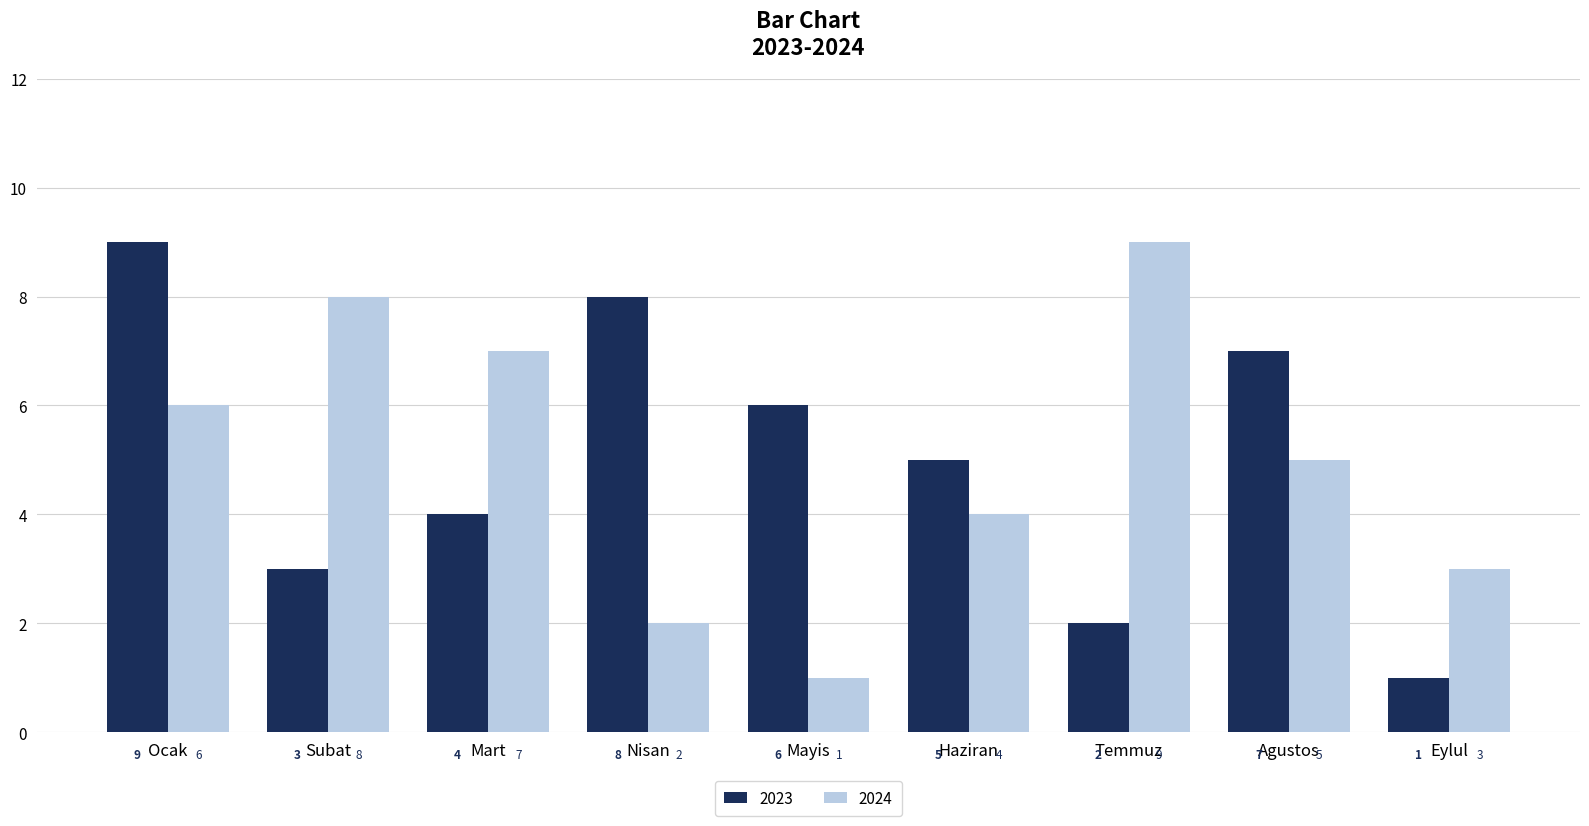

What is the difference between the maximum and second lowest values in the 2023 series?

7